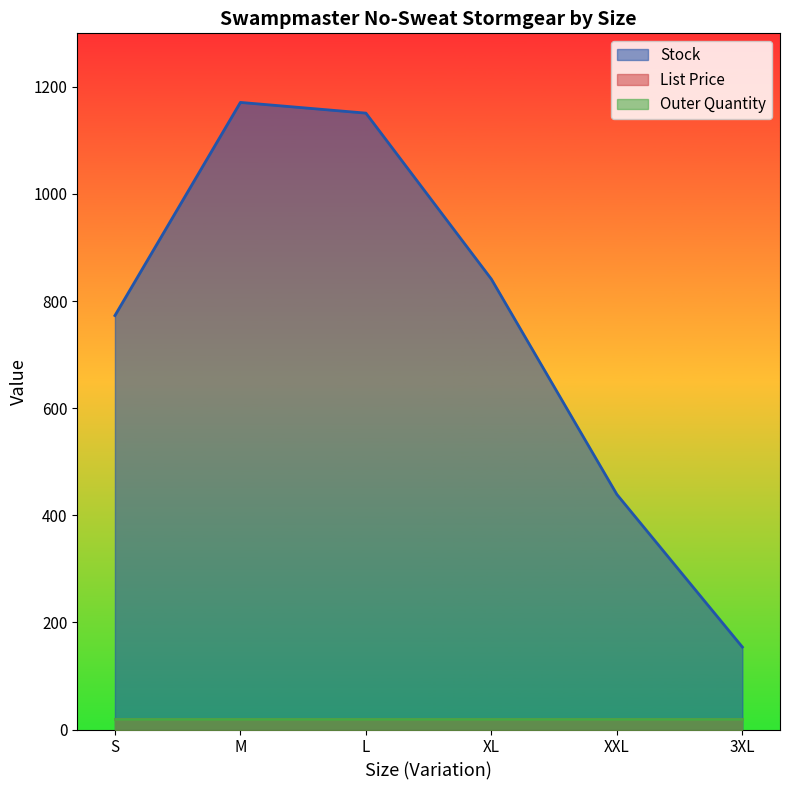

Reading right to left, what are all the values shown in this chart?

Stock: 154.0	439.0	841.0	1151.0	1171.0	773.0
List Price: 19.9	19.9	19.9	19.9	19.9	19.9
Outer Quantity: 20.0	20.0	20.0	20.0	20.0	20.0